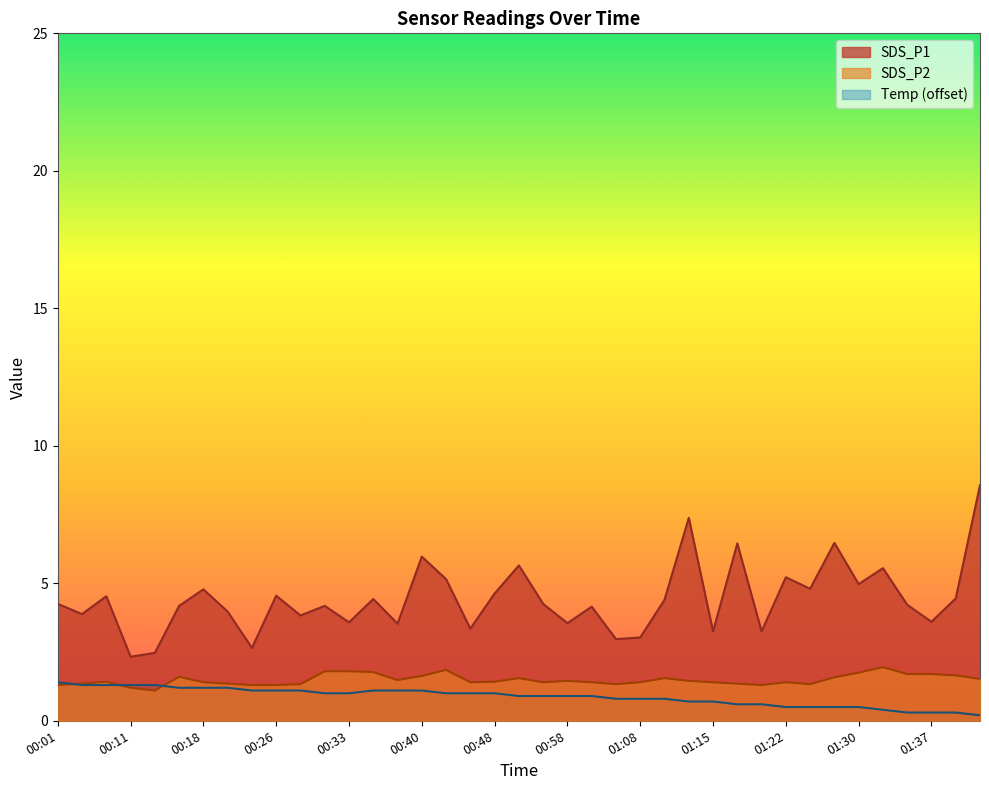

How many data points does each series have?

39